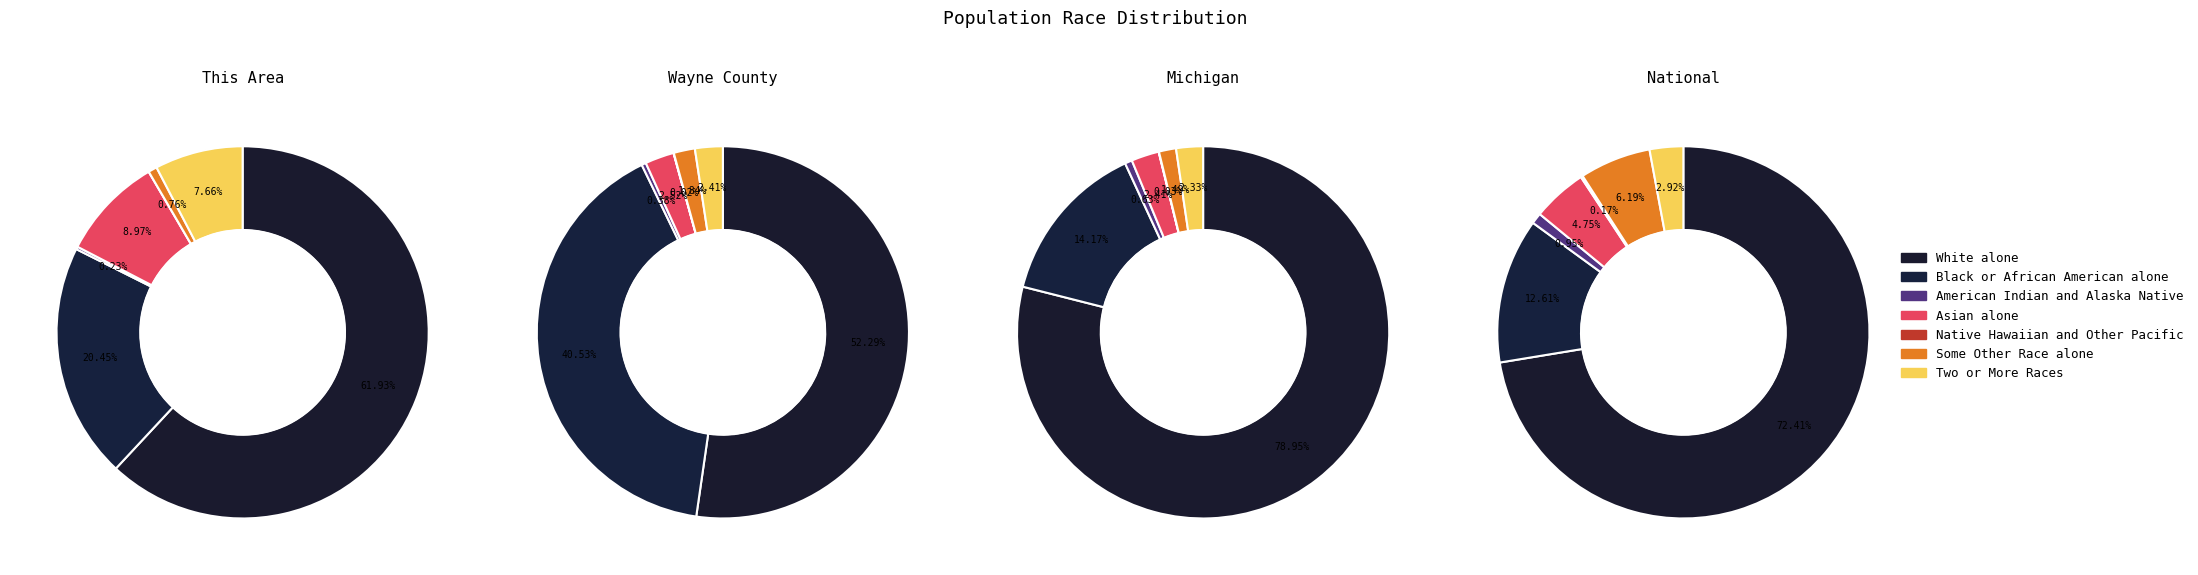

The Asian alone slice represents 9% of the pie. True or false?

True